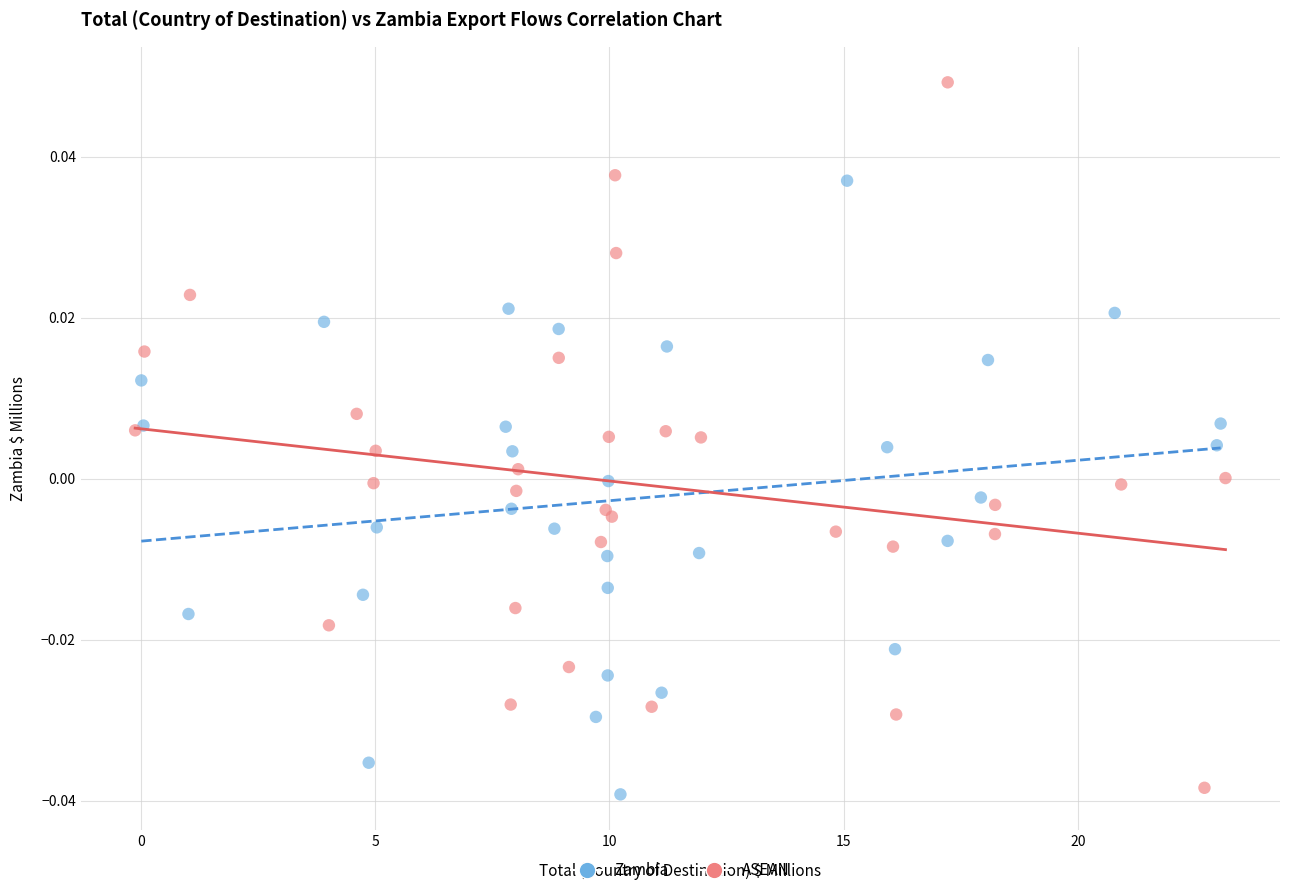

Which series has the widest spread of Y values?

ASEAN